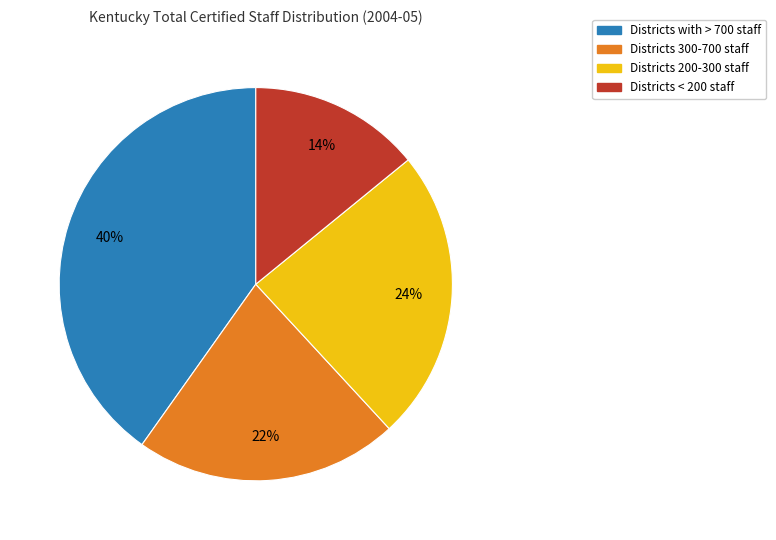

To the nearest percent, what is the difference between the largest and smallest slice percentages?

26%